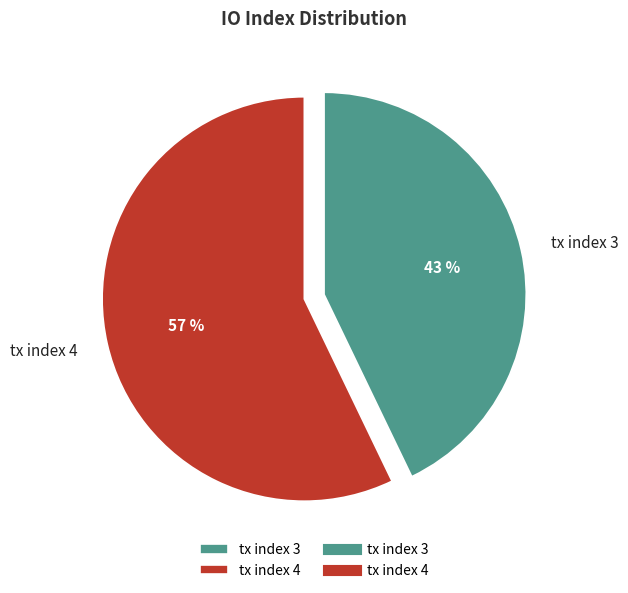

What is the majority slice?

tx index 4